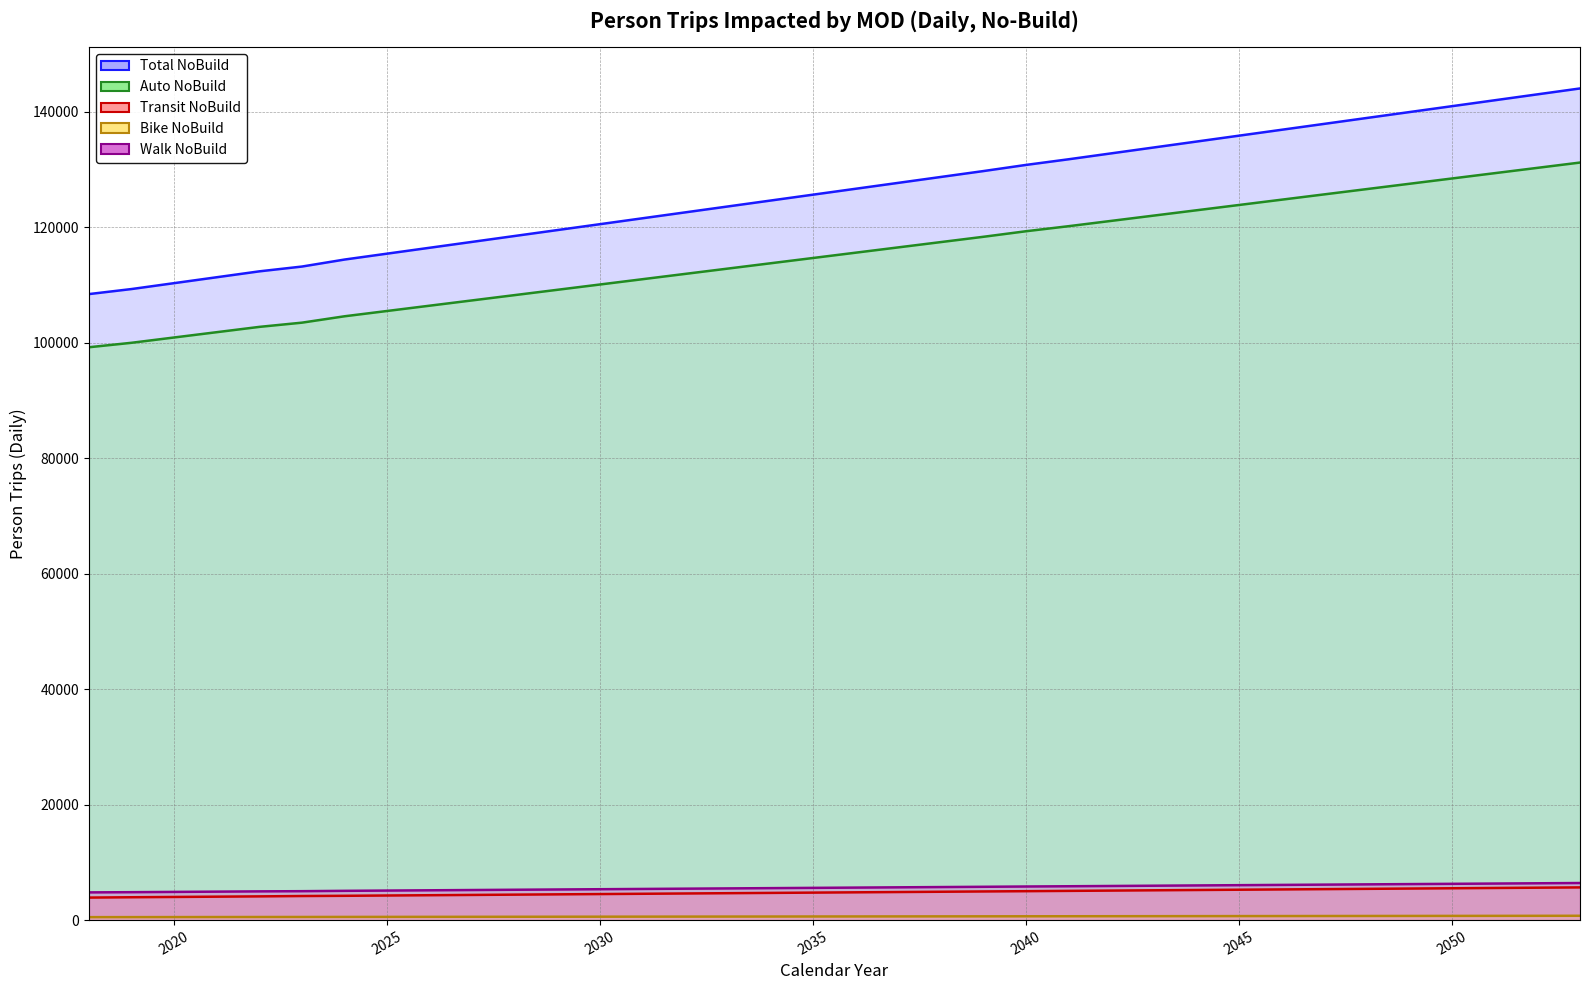

Rank the categories by Total NoBuild value from lowest to highest.

2018, 2019, 2020, 2021, 2022, 2023, 2024, 2025, 2026, 2027, 2028, 2029, 2030, 2031, 2032, 2033, 2034, 2035, 2036, 2037, 2038, 2039, 2040, 2041, 2042, 2043, 2044, 2045, 2046, 2047, 2048, 2049, 2050, 2051, 2052, 2053